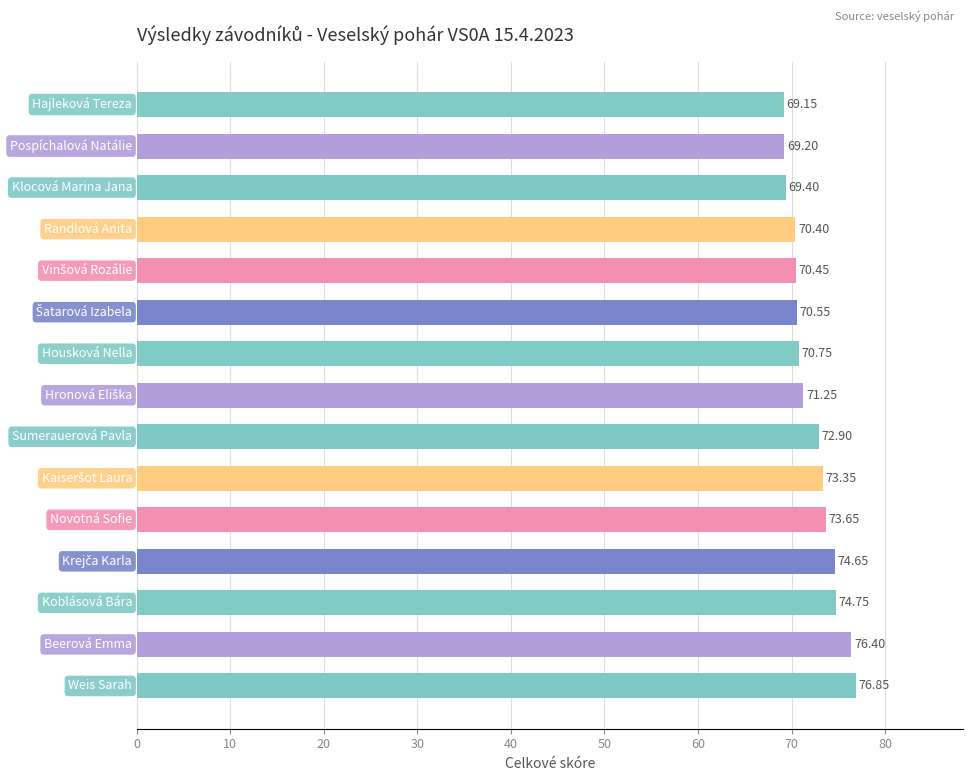

What is the sum of all values?

1083.7